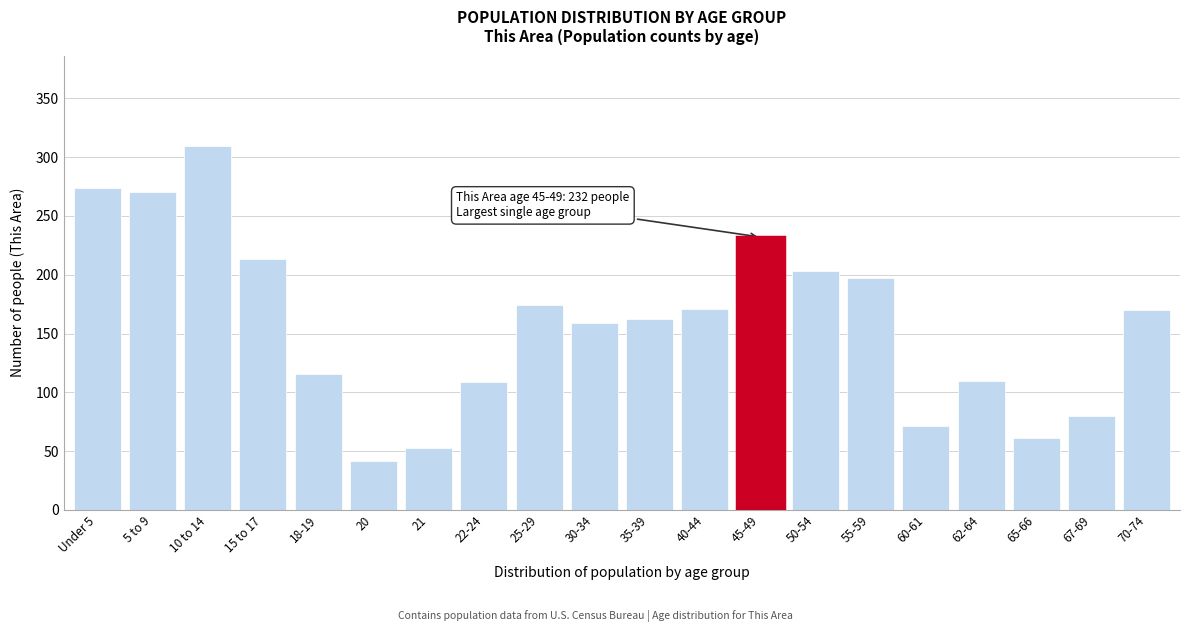

What is the change in value from 30-34 to 45-49?

+73